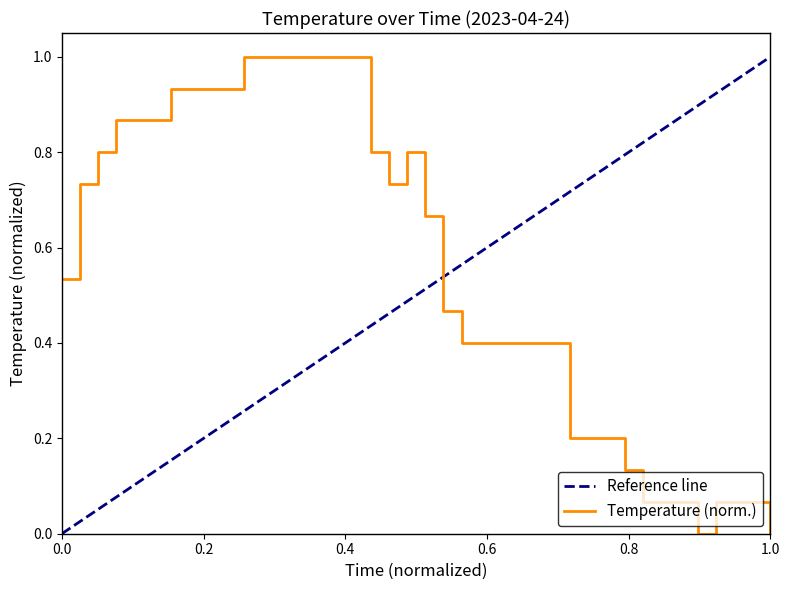

The chart shows a value of 0.4 at 04:14. True or false?

True